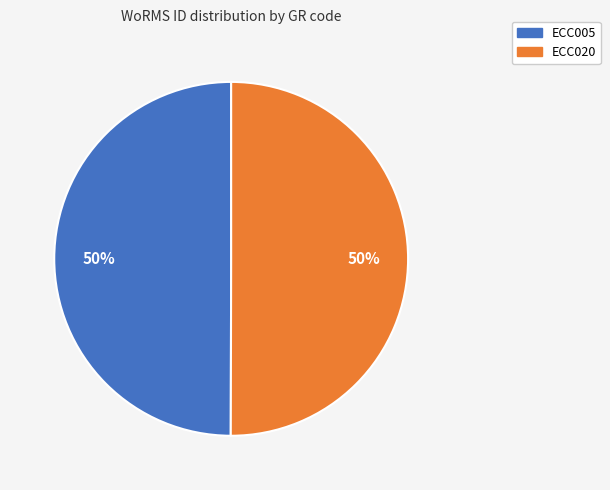

Approximately how many times larger is the value at ECC005 compared to ECC020?

1.0